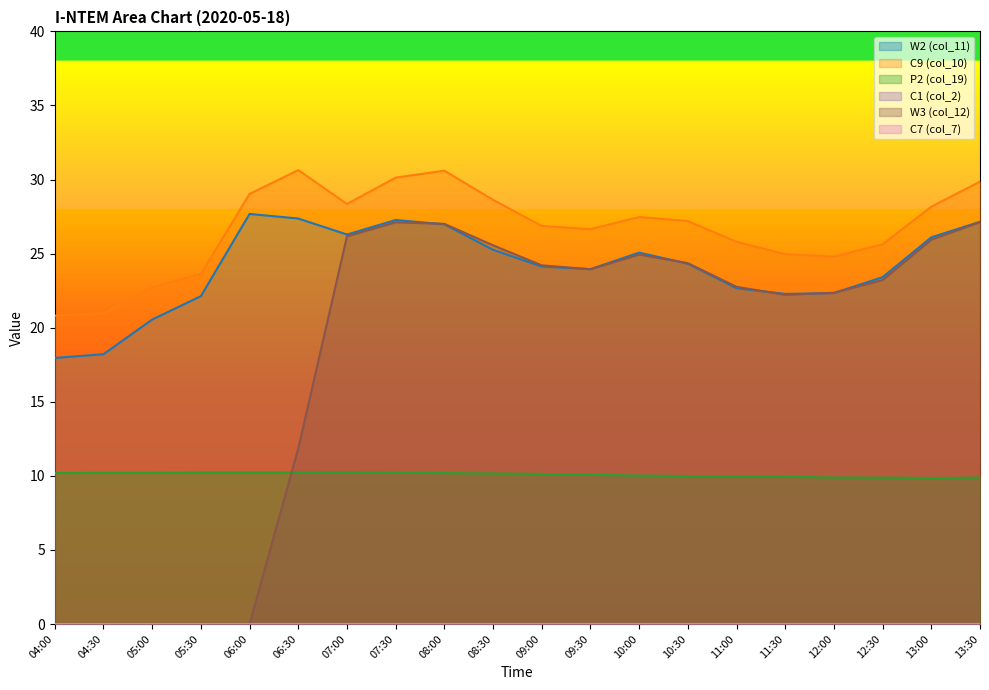

Where does the W3 (col_12) series first go above 23?

07:00